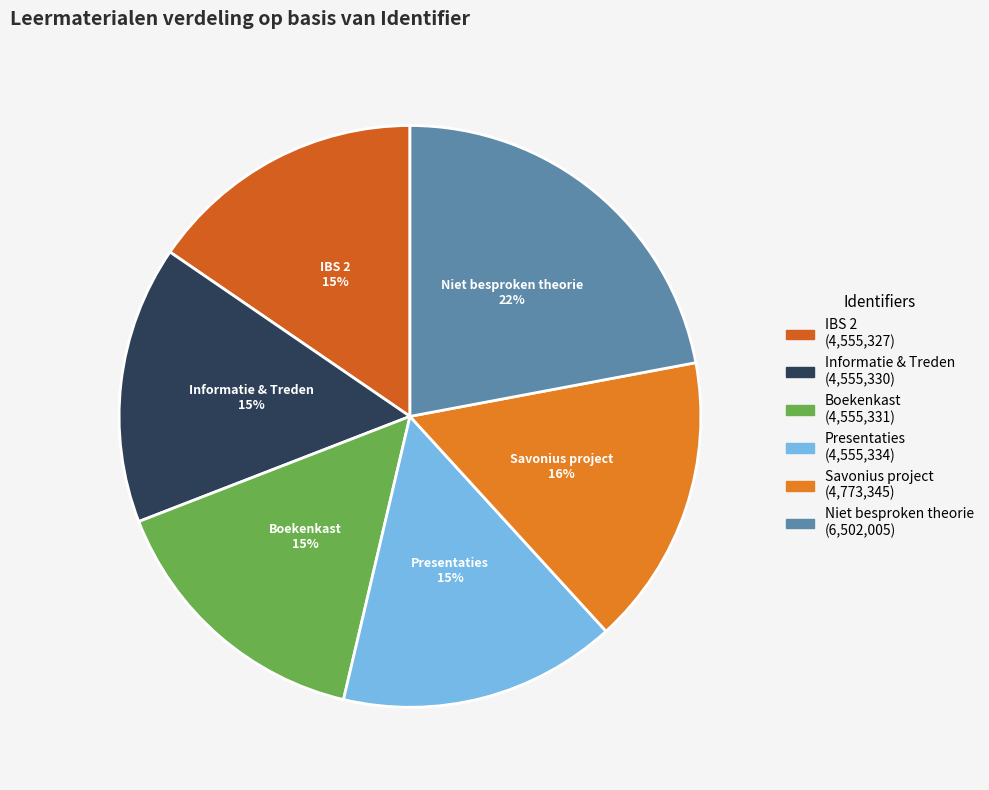

What is the ratio of the value at Boekenkast to the value at Niet besproken theorie?

0.7